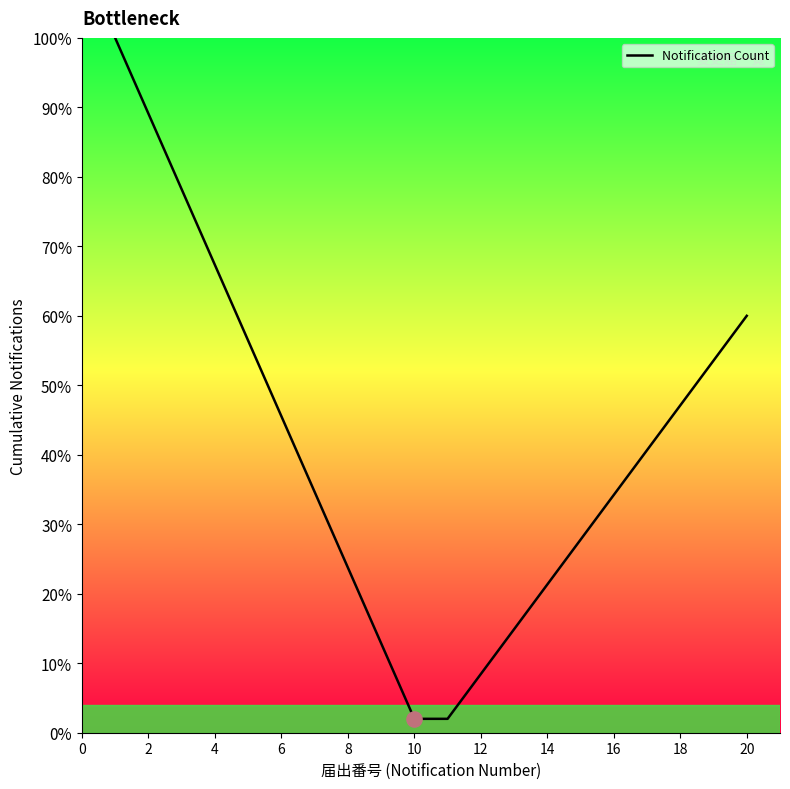

Does the chart have visible grid lines?

No